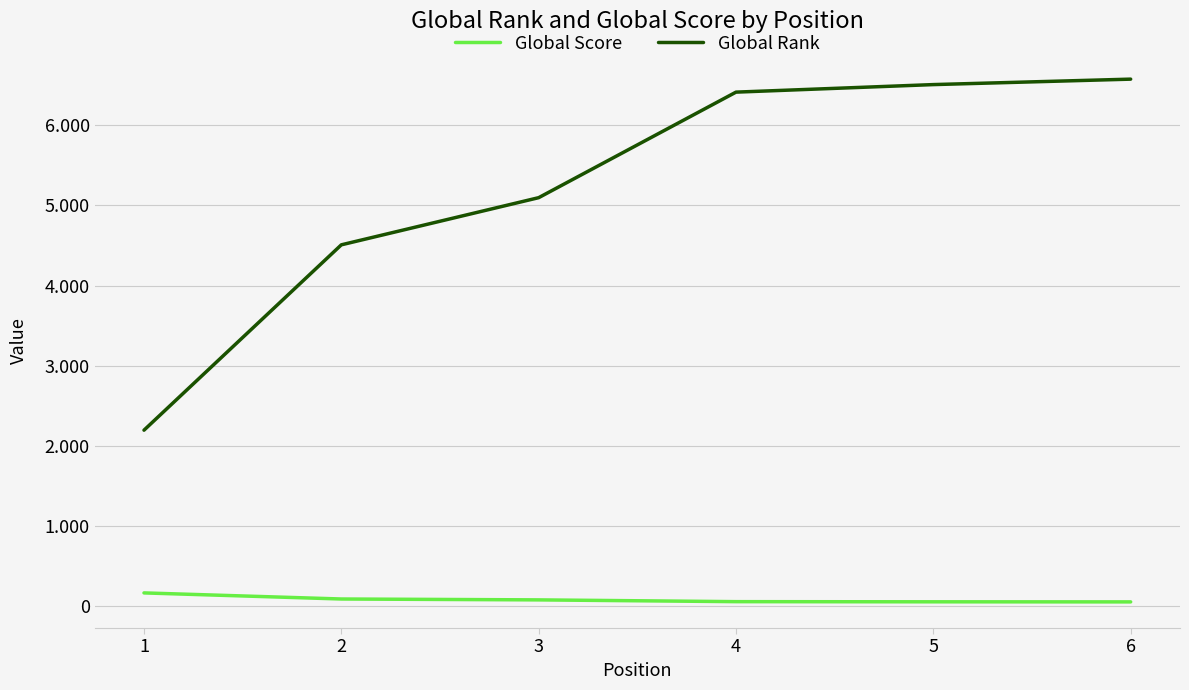

Reading left to right, extract all data points from this chart.

Global Score: 168	92	81	59	57	56
Global Rank: 2197	4508	5096	6412	6506	6574